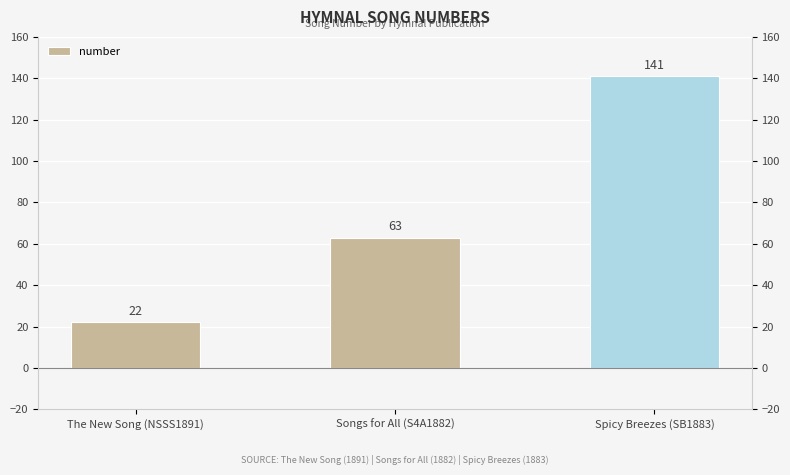

How many series are shown in this chart?

1